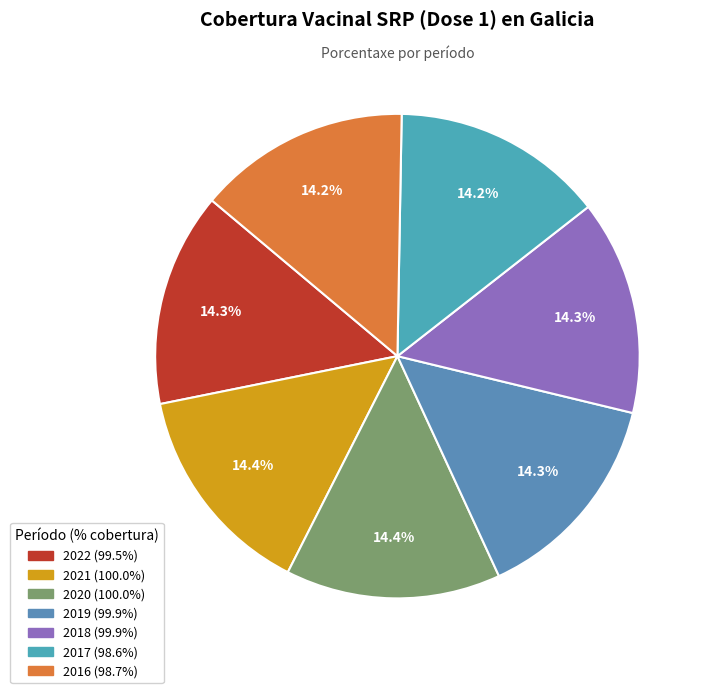

To the nearest percent, what percentage of the pie is 2021?

14%